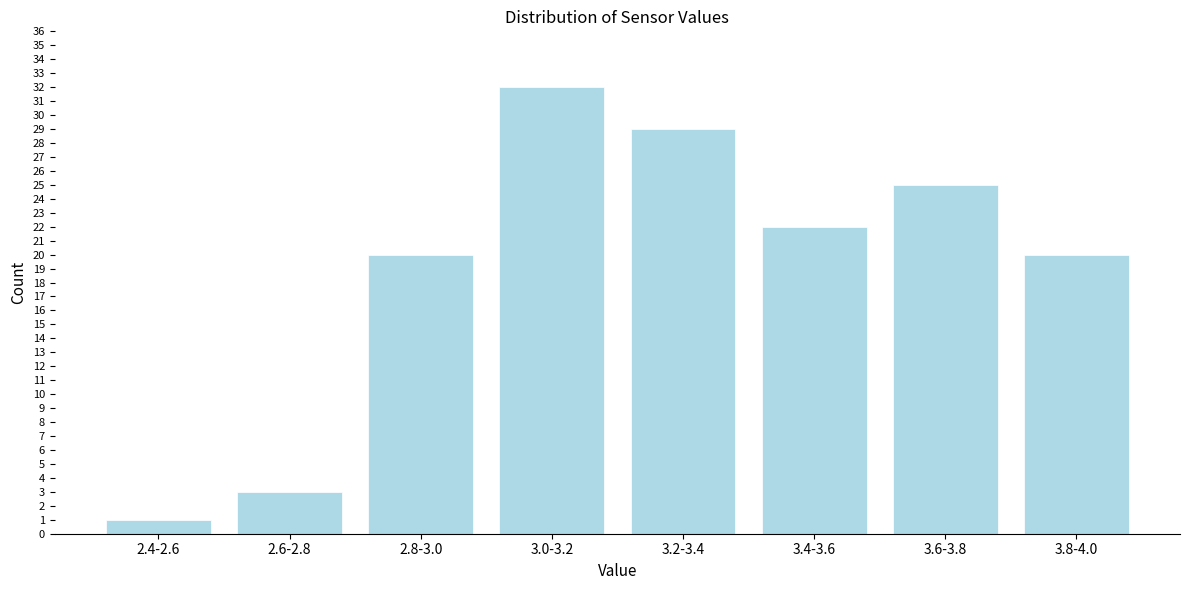

Reading left to right, list all the values displayed in this chart.

1	3	20	32	29	22	25	20